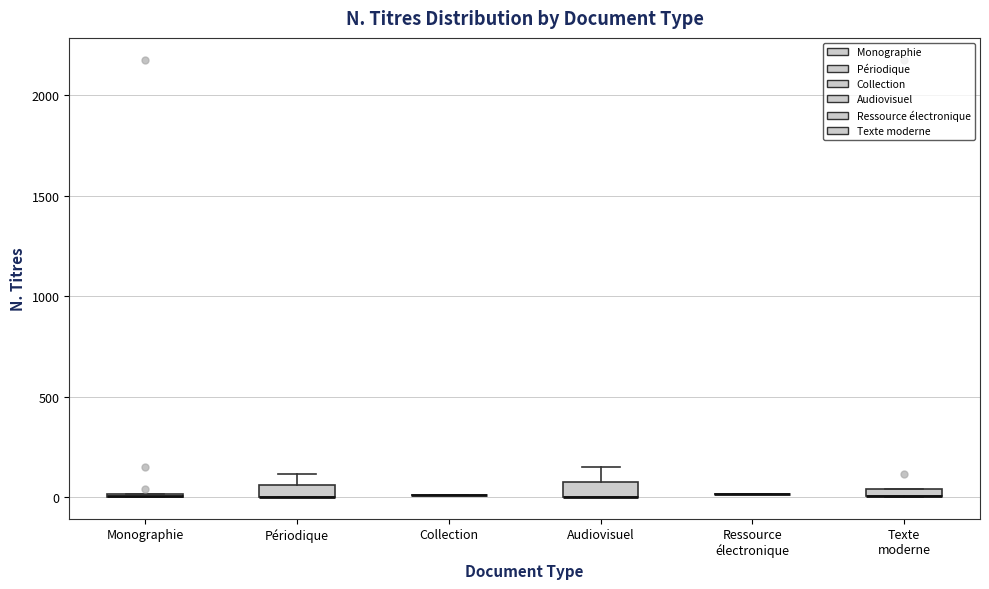

Where is the upper edge of the box for Audiovisuel on the y-axis? The values are not printed on the chart, so give them approximately, as read against the axis.

50